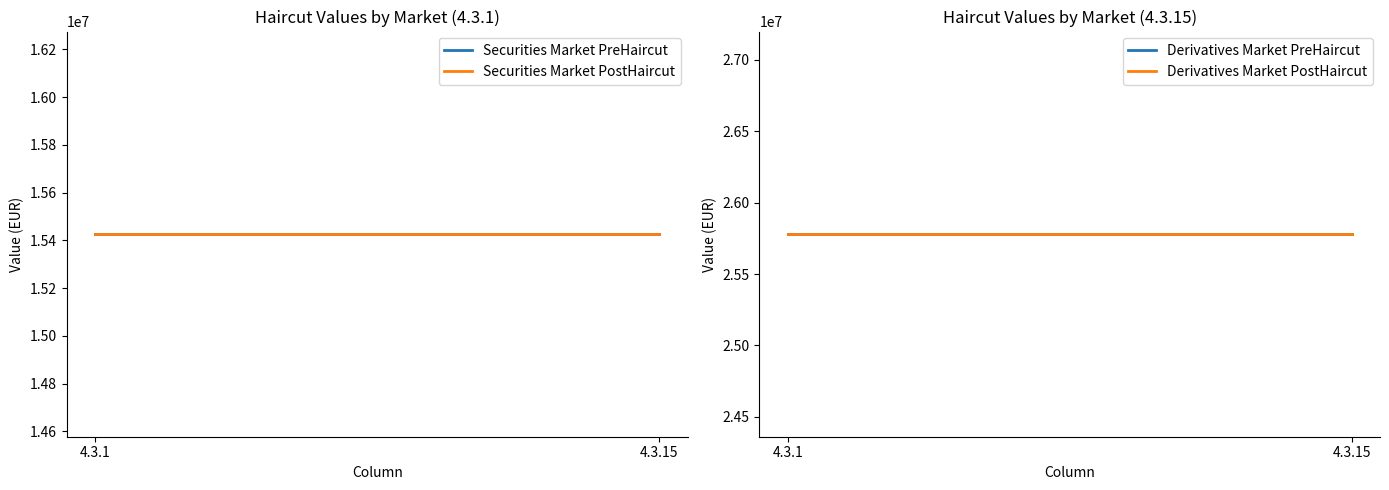

What is the highest value of the Securities Market PostHaircut series?

15425737